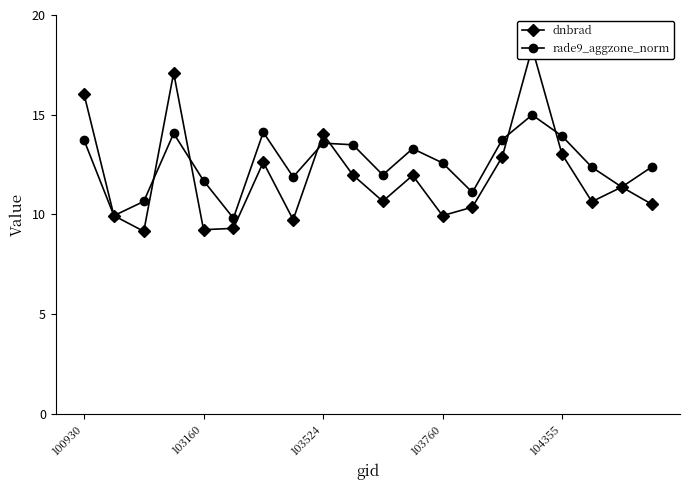

Is this an area chart (filled region under the line)?

No